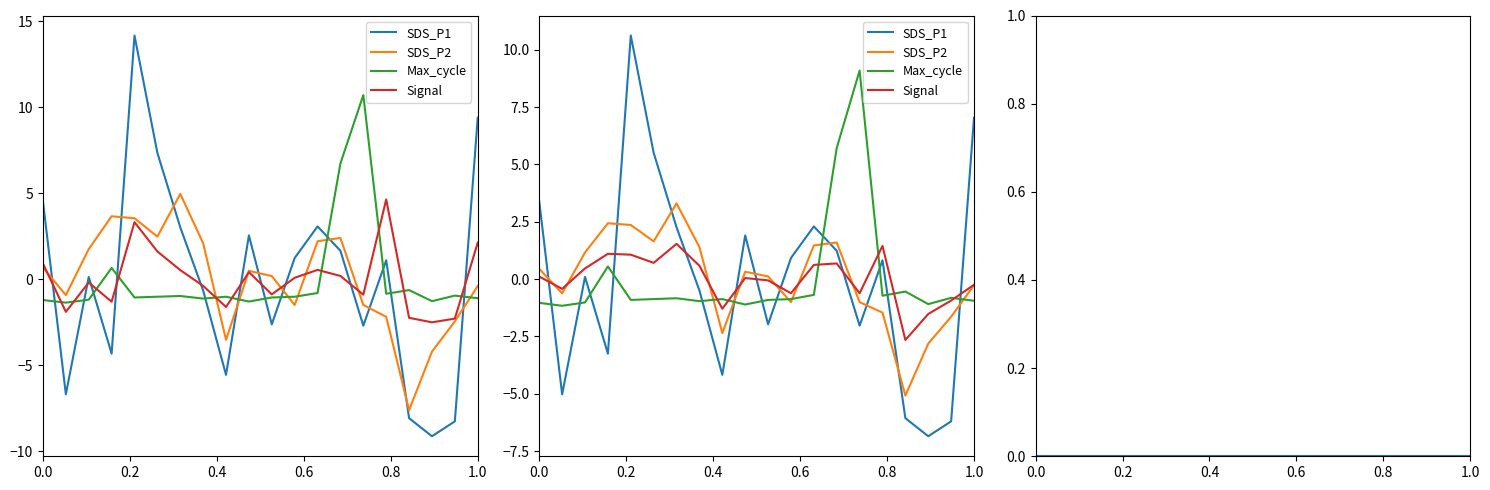

At how many categories does at least one series exceed -2?

20